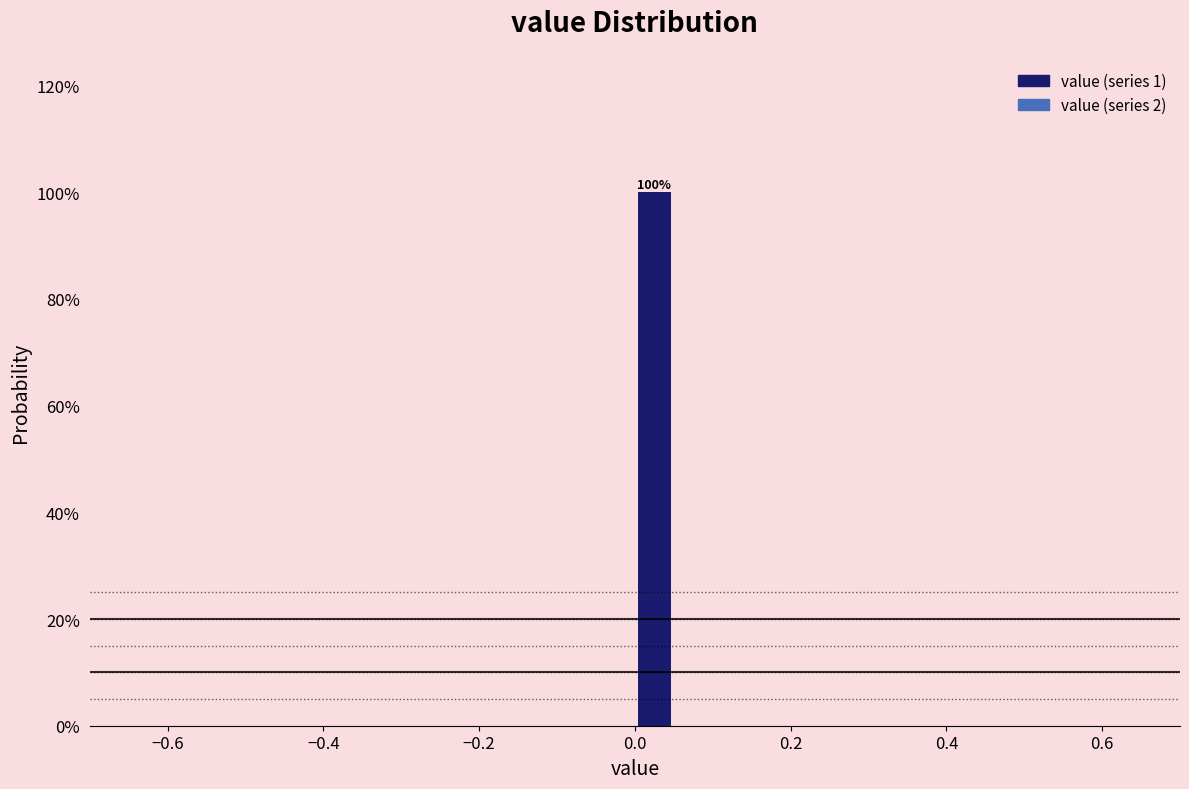

Around what value on the x-axis is the tallest bar? Give the approximate position of its centre, as read against the axis.

0.02